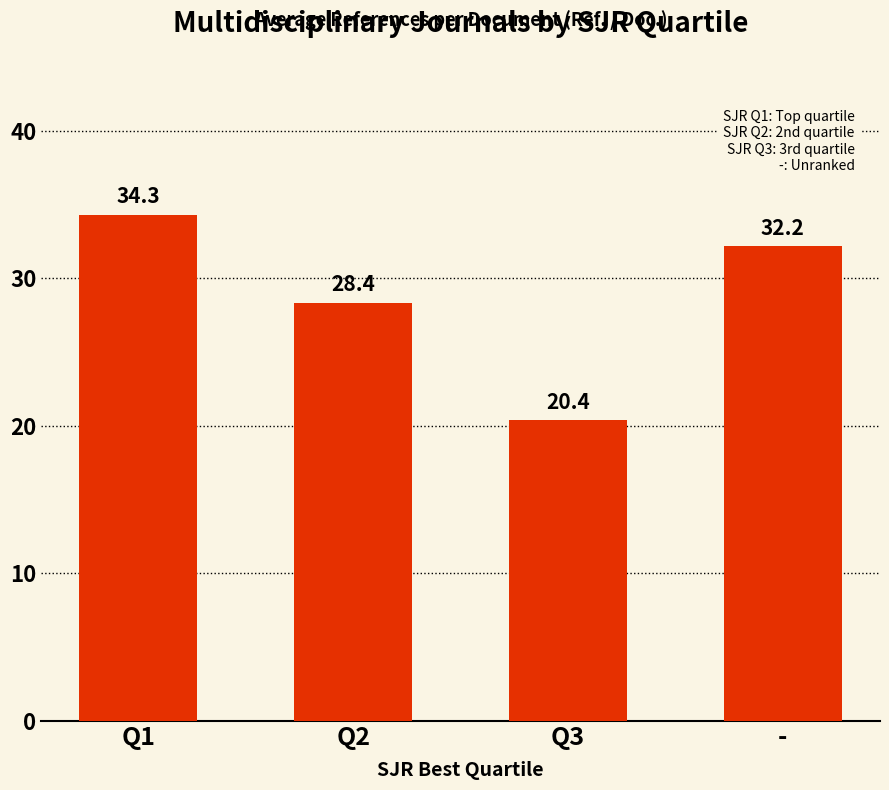

How many values are below 32?

2